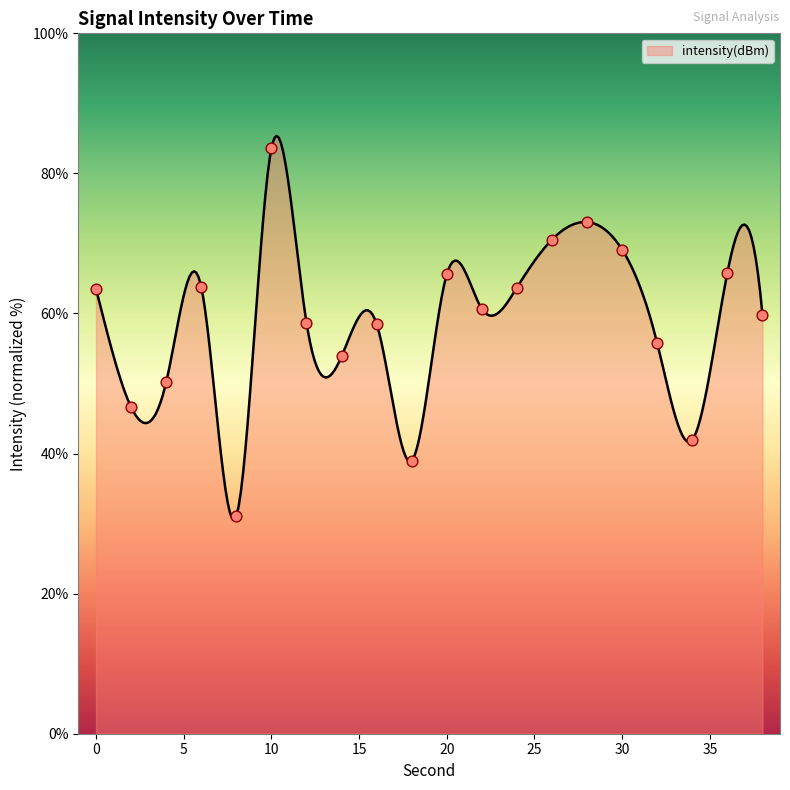

Between 22 and 38, which is larger?

22